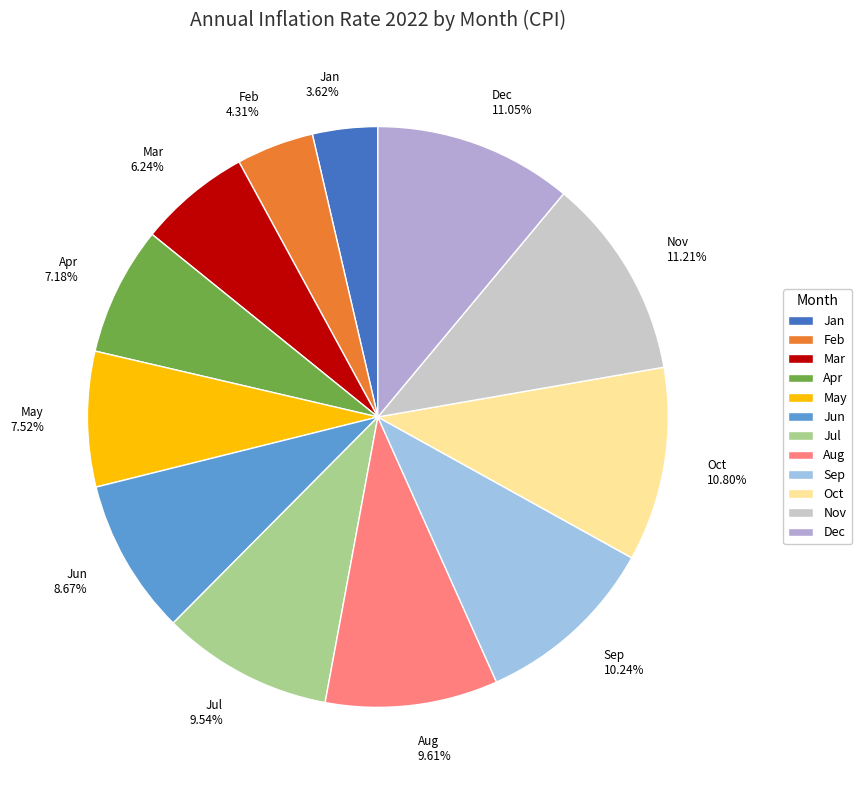

To the nearest percent, what is the difference between the largest and smallest slice percentages?

8%